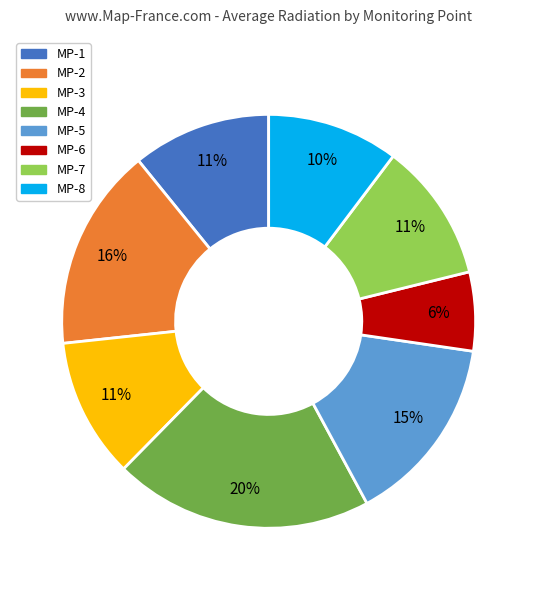

How many slices are in this pie chart?

8